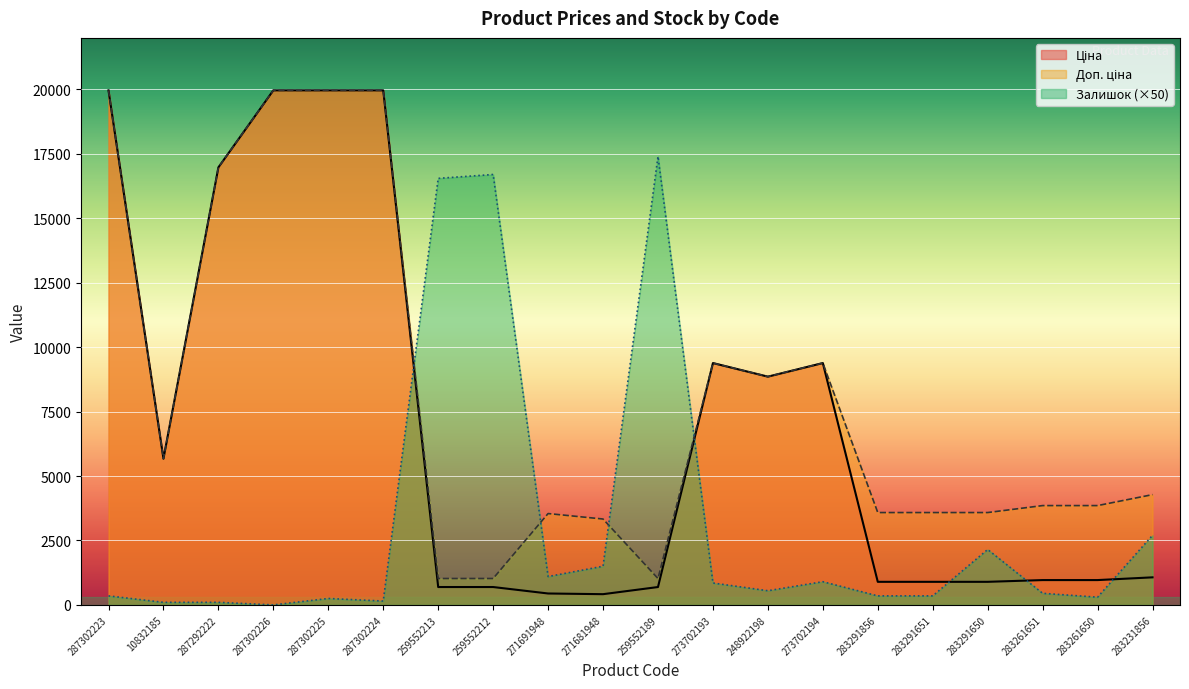

True or false: Ціна has a value of 1472.0 at 283261650.

False